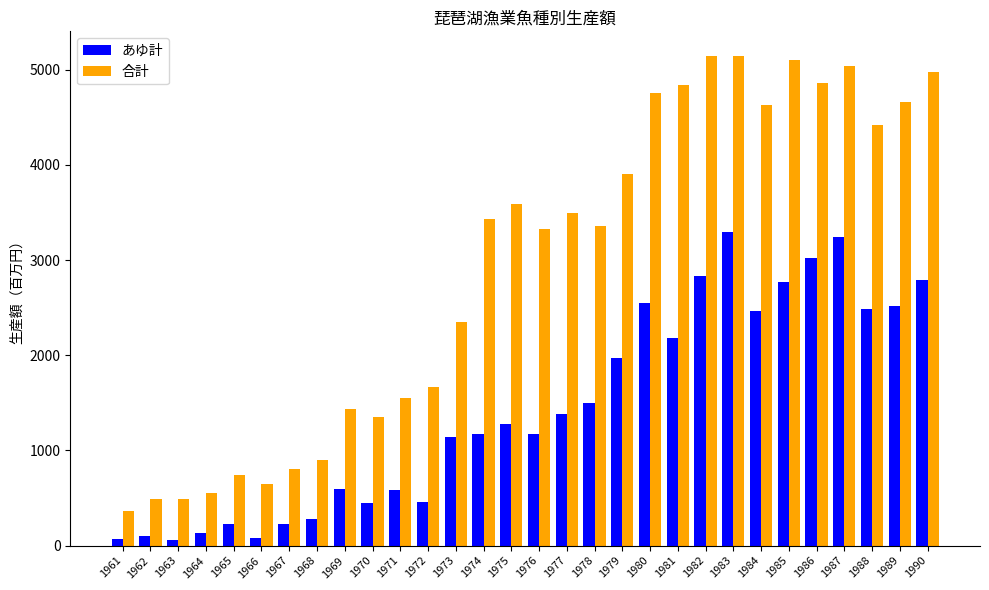

What is the average value of the あゆ計 series?

1436